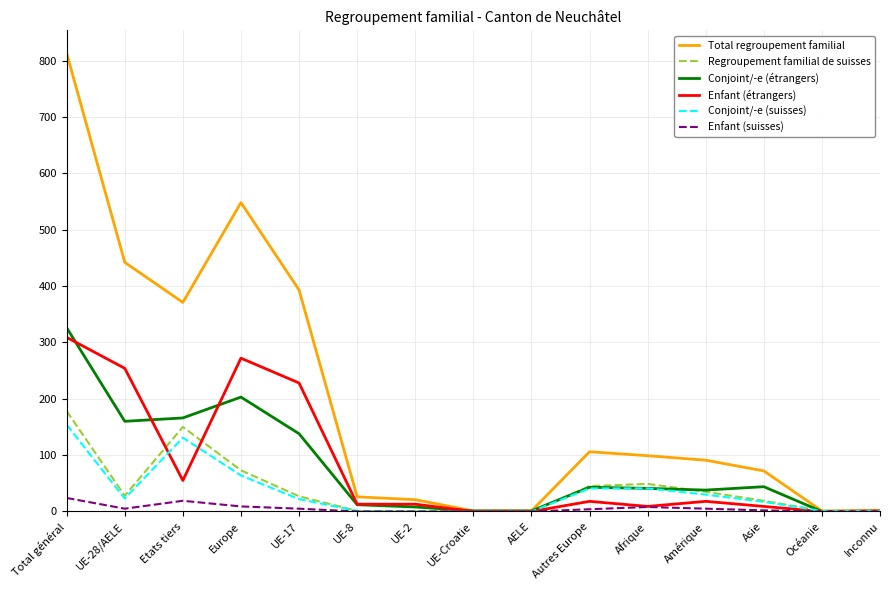

Is the value of Regroupement familial de suisses at UE-17 greater than the value of Enfant (suisses) at AELE?

Yes